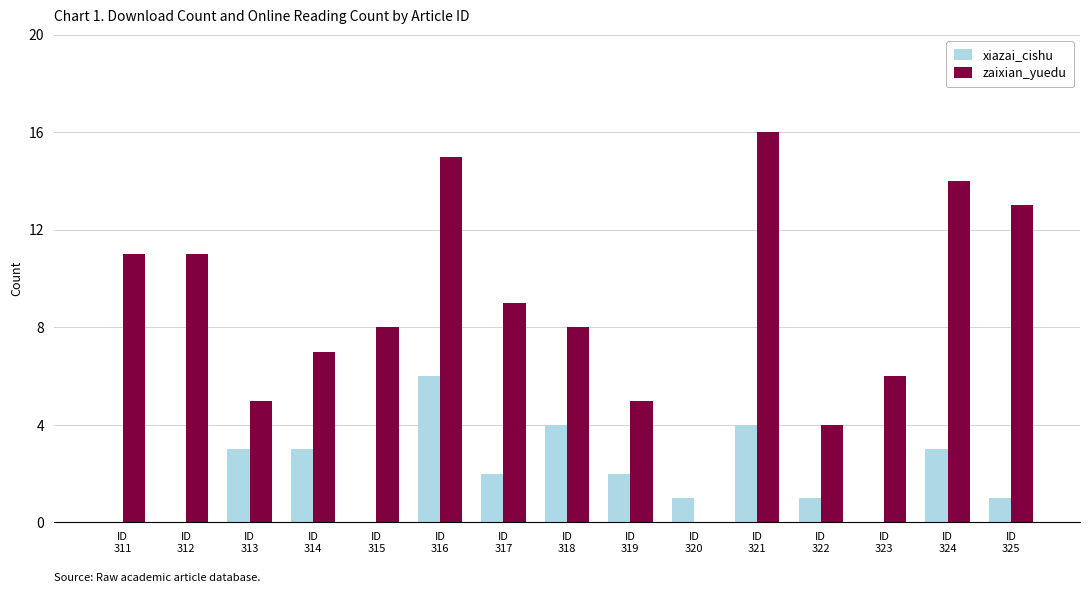

Between ID
313 and ID
320, which series saw the biggest shift?

zaixian_yuedu